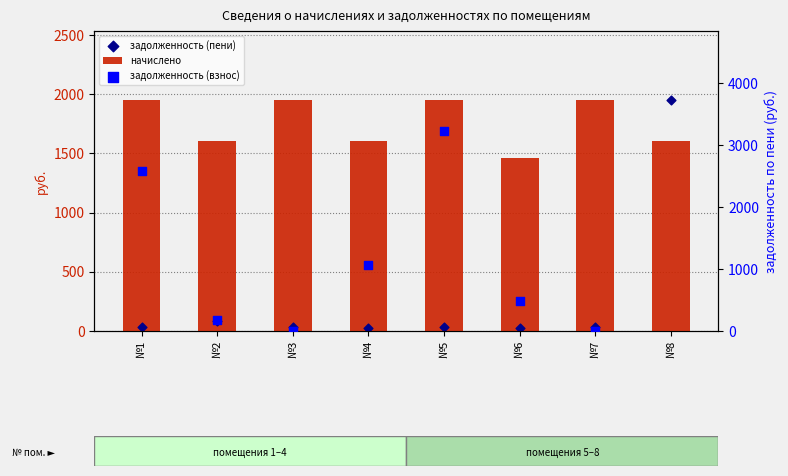

Which series contains the lowest Y value?

задолженность (взнос)